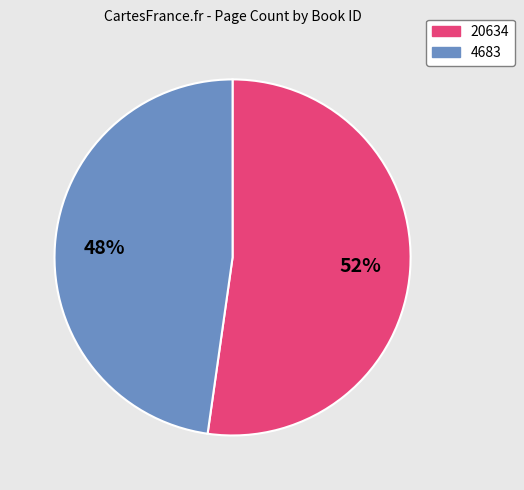

Do 4683 and 20634 together represent more than half of the pie?

Yes